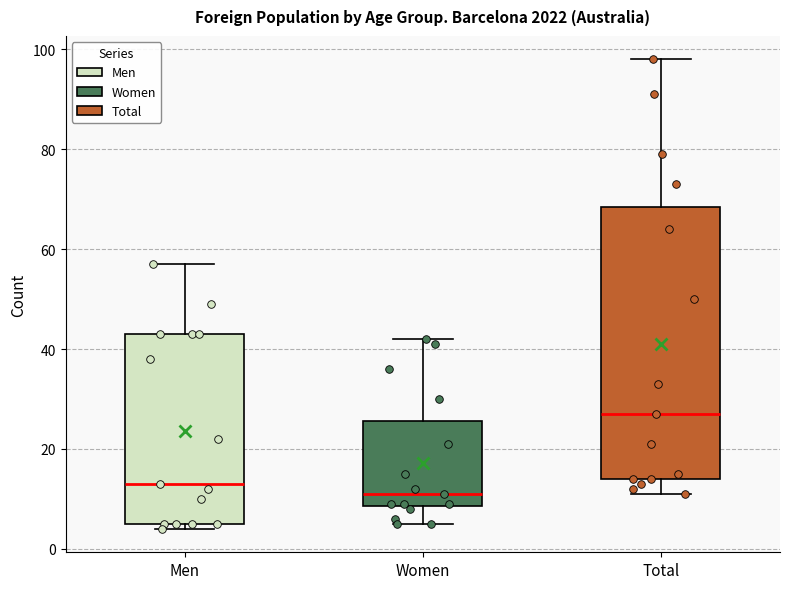

Which box's median line is the highest?

Total